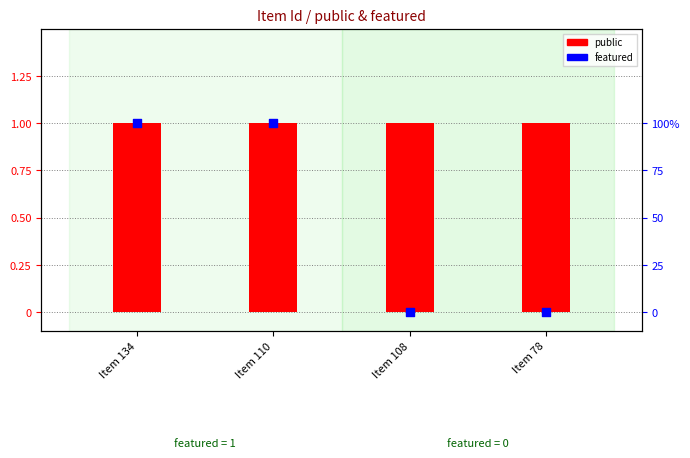

Which series reaches the maximum Y coordinate?

public